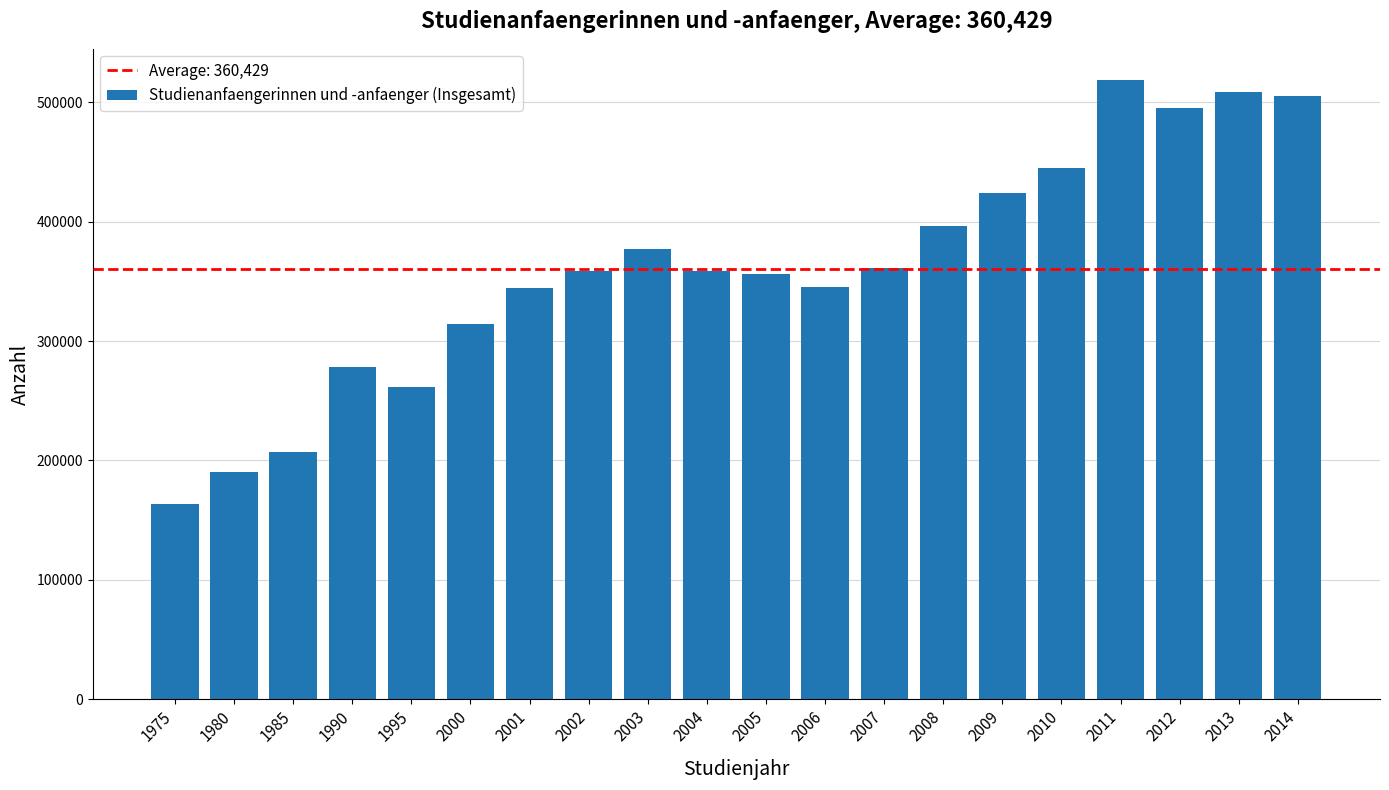

The chart shows a value of 444608 at 2010. True or false?

True